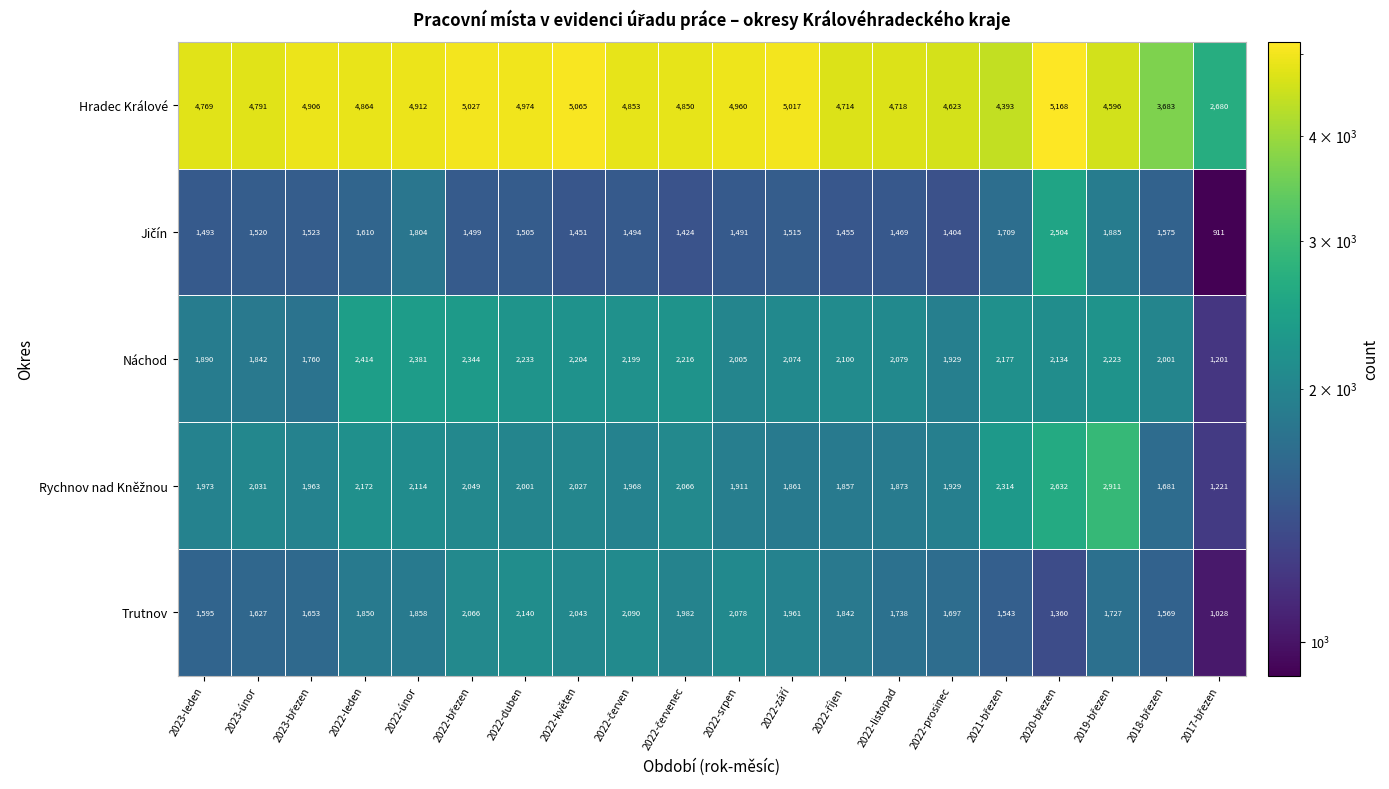

What is the average value of the Hradec Králové series?

4678